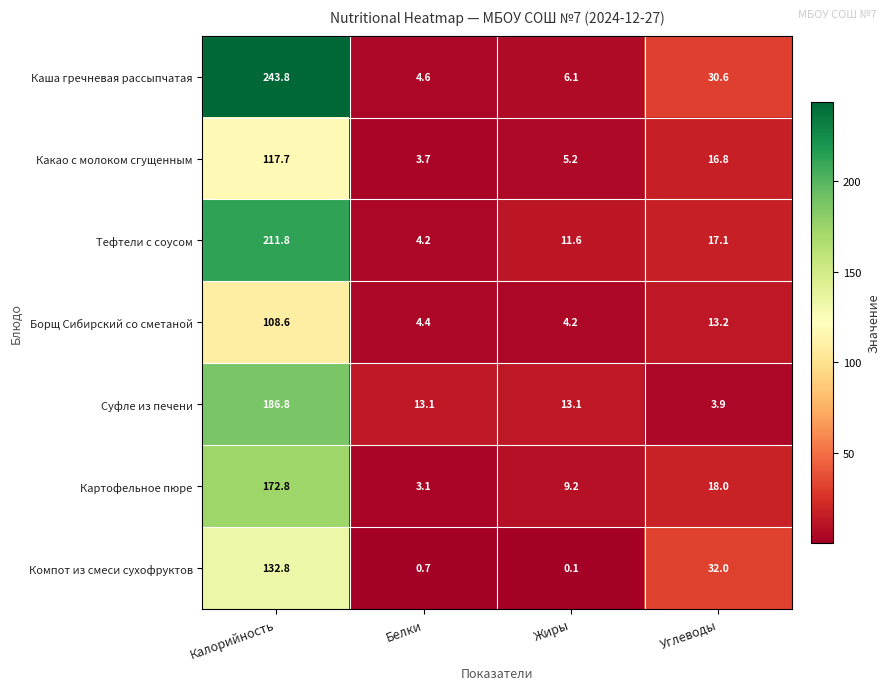

Read the Картофельное пюре value at Жиры.

9.2